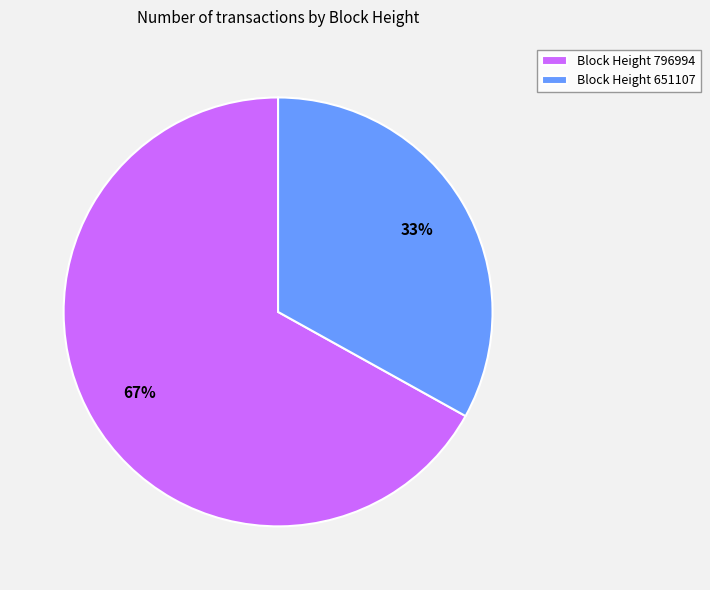

Rank the categories by value from highest to lowest.

Block Height 796994, Block Height 651107